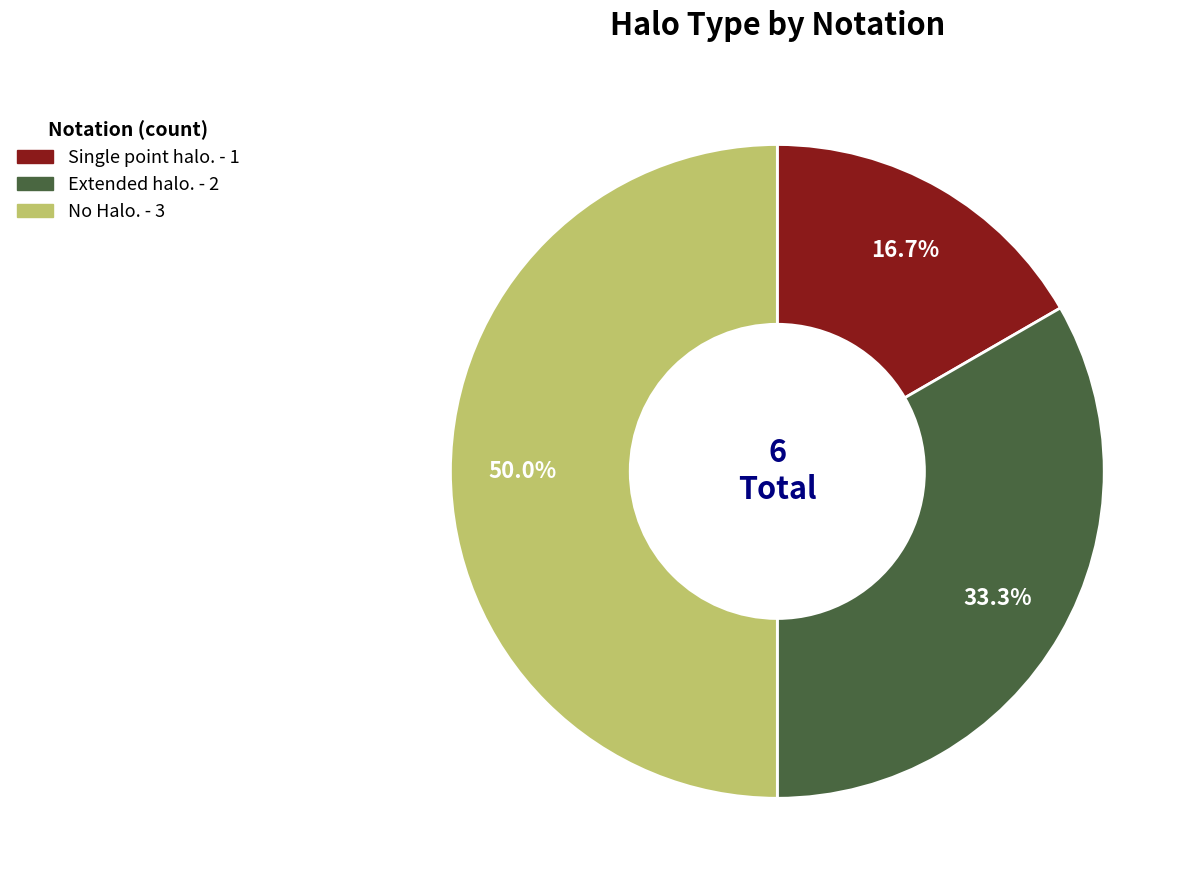

What portion of the pie excludes No Halo.?

50.0%